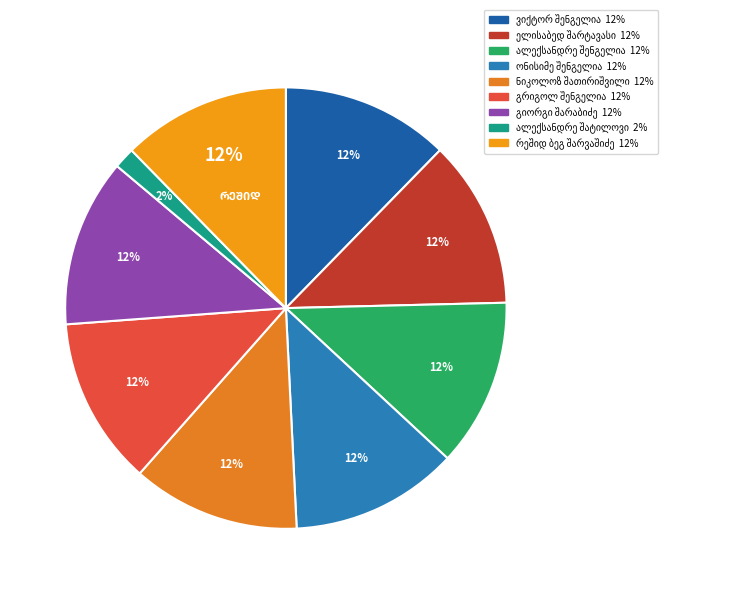

True or false: ელისაბედ შარტავასი accounts for 22% of the total.

False